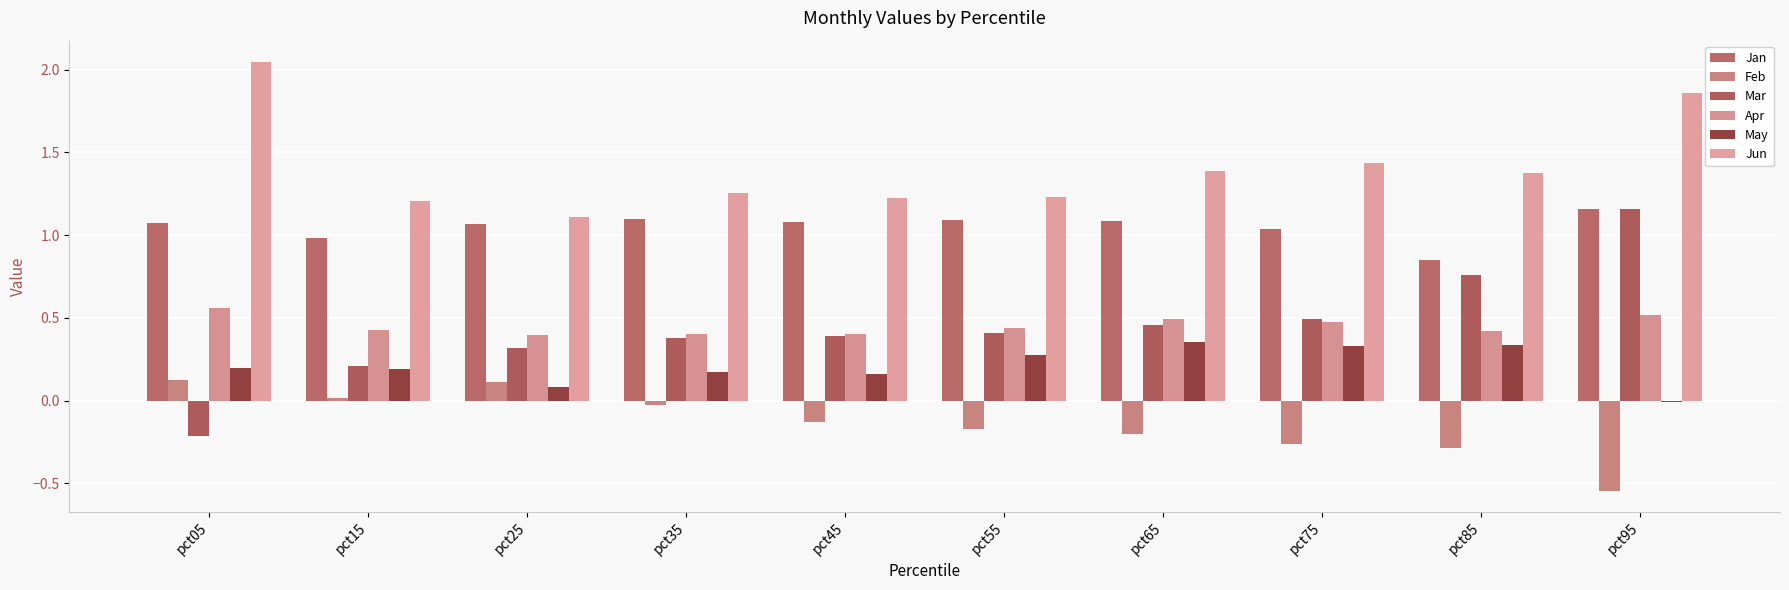

What is the value of the Jun bar at the 10th from the left?

1.9